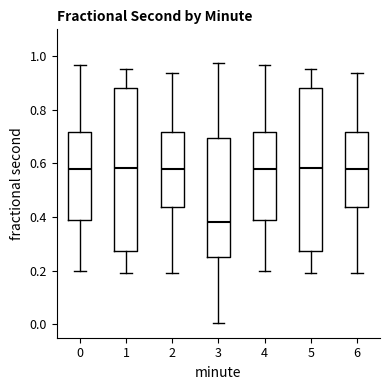

Reading left to right, transcribe this box plot: for each box, give where its median line is, the range the box spans, and where its two whiskers end, as read against the y-axis. The values are not printed on the chart, so give them approximately, as read against the axis.

0: median 0.58, box 0.38 to 0.72, whiskers 0.20 to 0.96
1: median 0.58, box 0.28 to 0.88, whiskers 0.18 to 0.96
2: median 0.58, box 0.44 to 0.72, whiskers 0.20 to 0.94
3: median 0.38, box 0.26 to 0.70, whiskers 0.00 to 0.98
4: median 0.58, box 0.38 to 0.72, whiskers 0.20 to 0.96
5: median 0.58, box 0.28 to 0.88, whiskers 0.18 to 0.96
6: median 0.58, box 0.44 to 0.72, whiskers 0.20 to 0.94